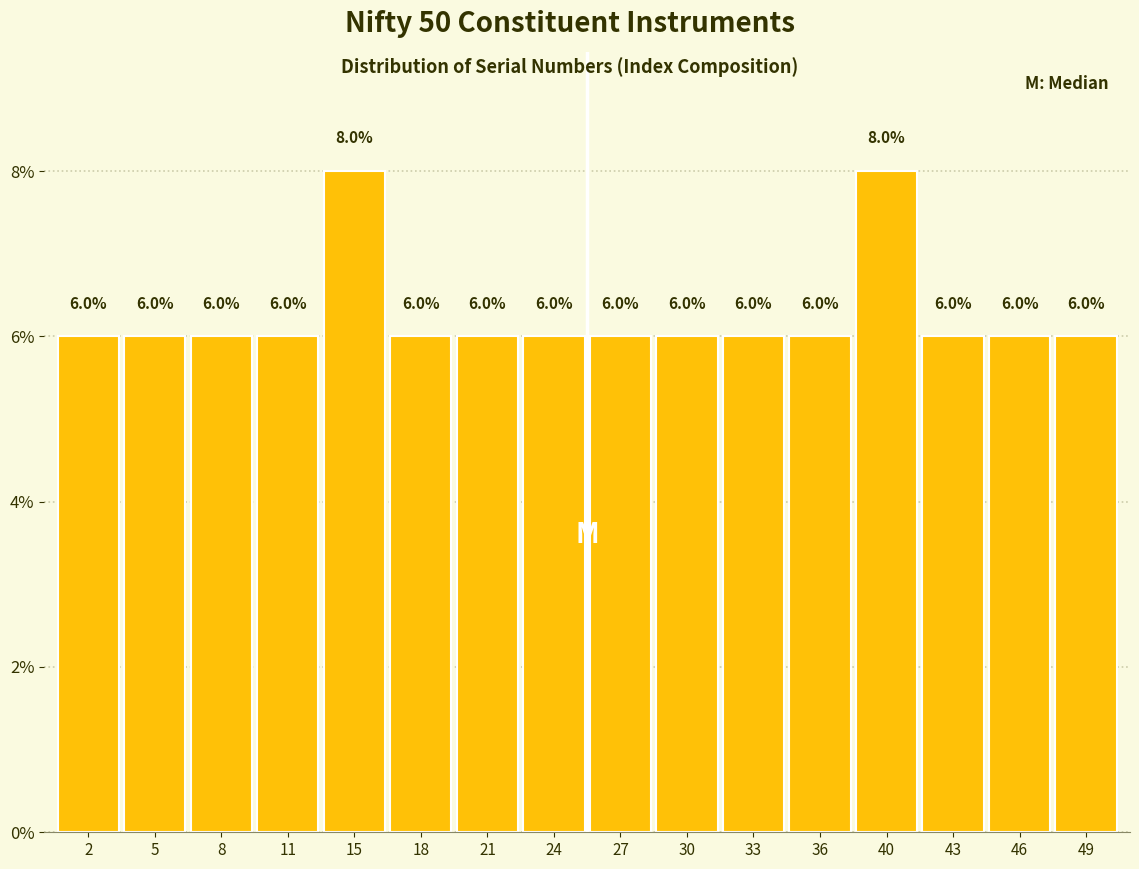

Reading left to right, list every bar in this chart as the range it spans on the x-axis followed by its height. The bar edges are not printed on the chart, so give them approximately, as read against the axis.

0.5 to 3.5: 6.0
3.5 to 7.0: 6.0
7.0 to 10.0: 6.0
10.0 to 13.0: 6.0
13.0 to 16.0: 8.0
16.0 to 19.5: 6.0
19.5 to 22.5: 6.0
22.5 to 25.5: 6.0
25.5 to 28.5: 6.0
28.5 to 32.0: 6.0
32.0 to 35.0: 6.0
35.0 to 38.0: 6.0
38.0 to 41.0: 8.0
41.0 to 44.5: 6.0
44.5 to 47.5: 6.0
47.5 to 50.5: 6.0